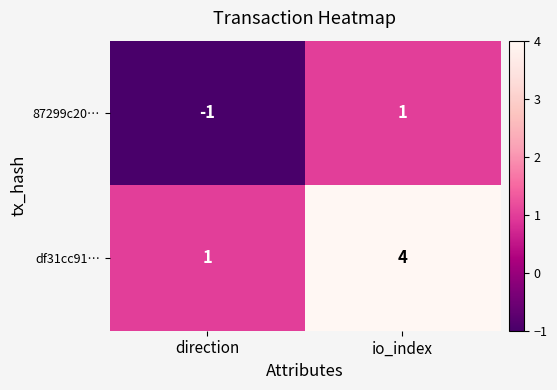

Count the number of categories in the chart.

2